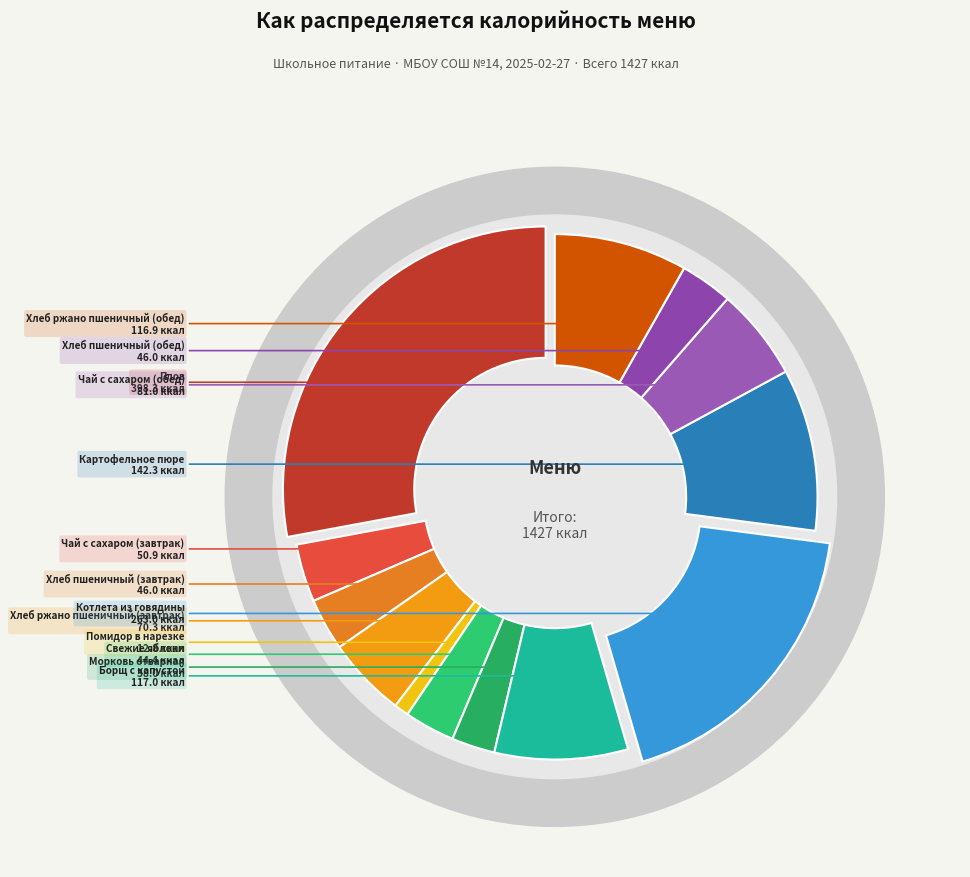

Which slice is the largest?

Плов